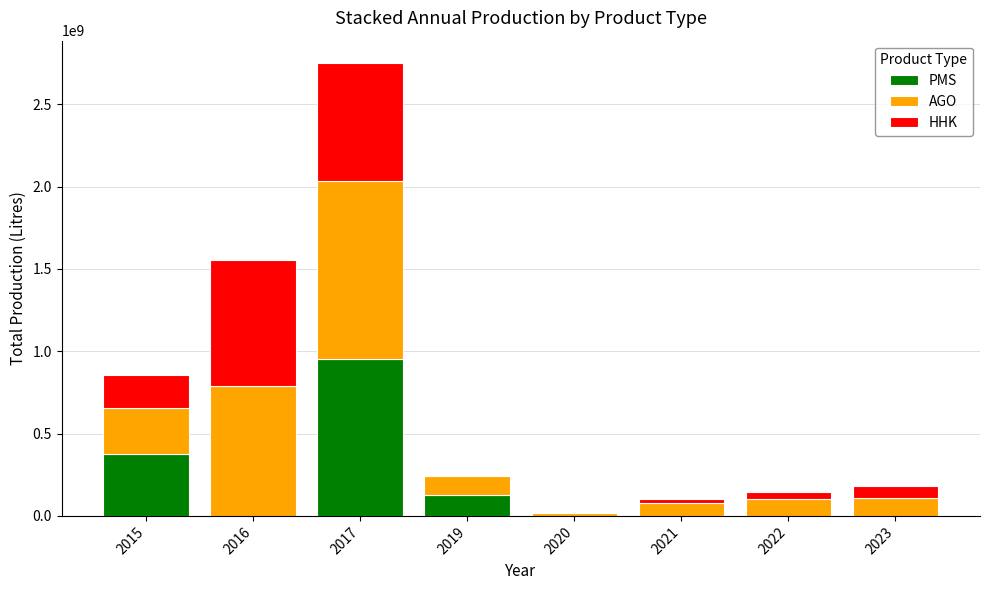

What is the highest value of the PMS series?

951565768.6